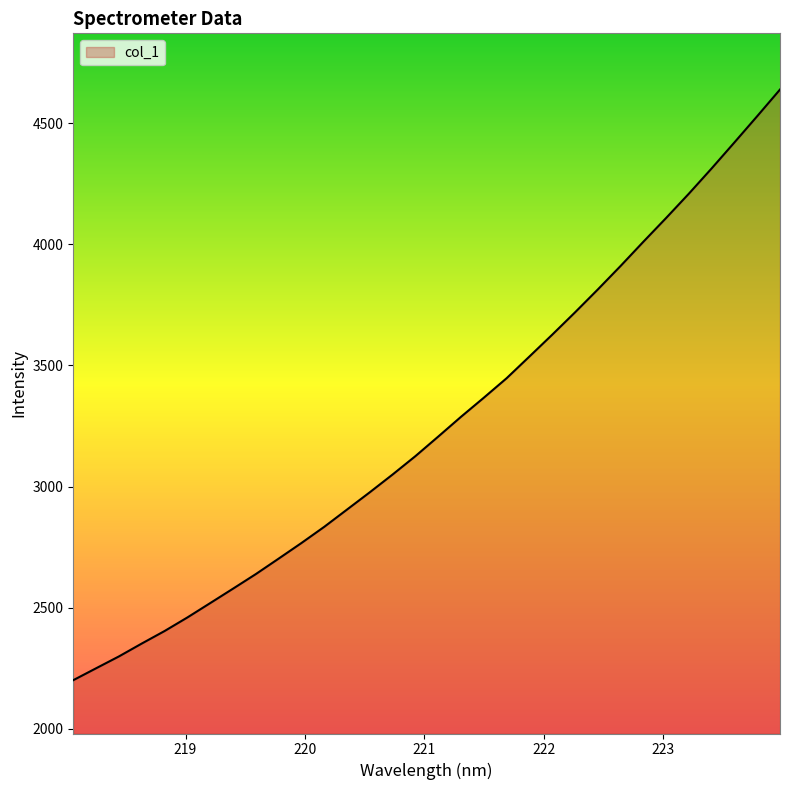

What is the smallest value displayed?

2201.0